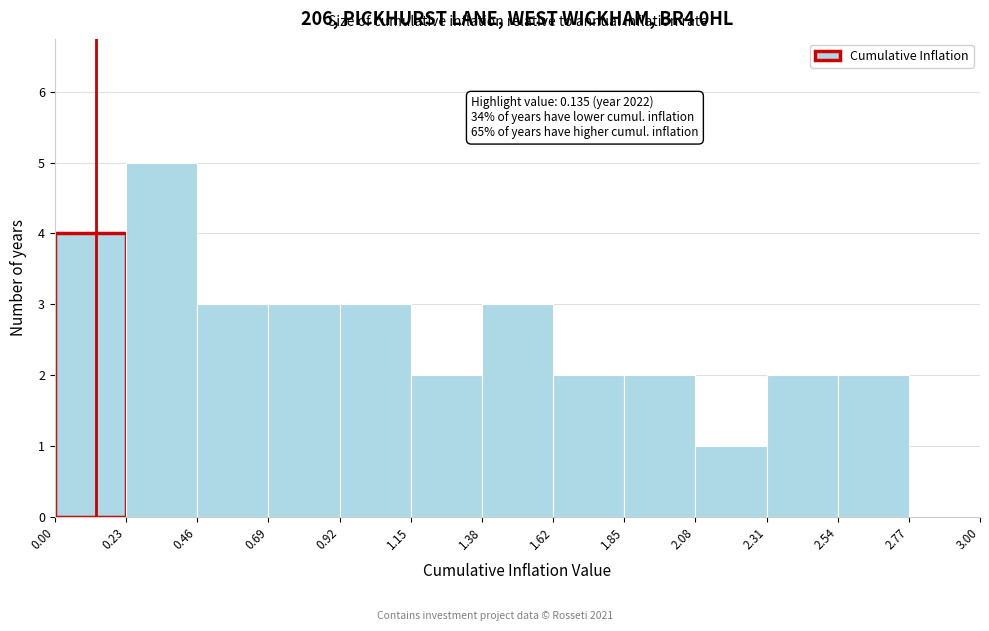

Over which range of the x-axis is the bar tallest?

0.23 to 0.46